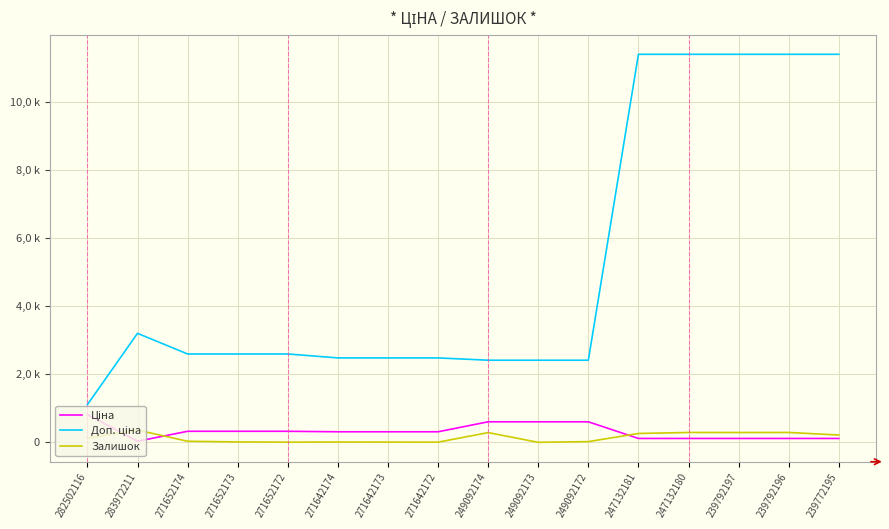

Rank the series by their maximum value, from lowest to highest.

Залишок, Ціна, Доп. ціна